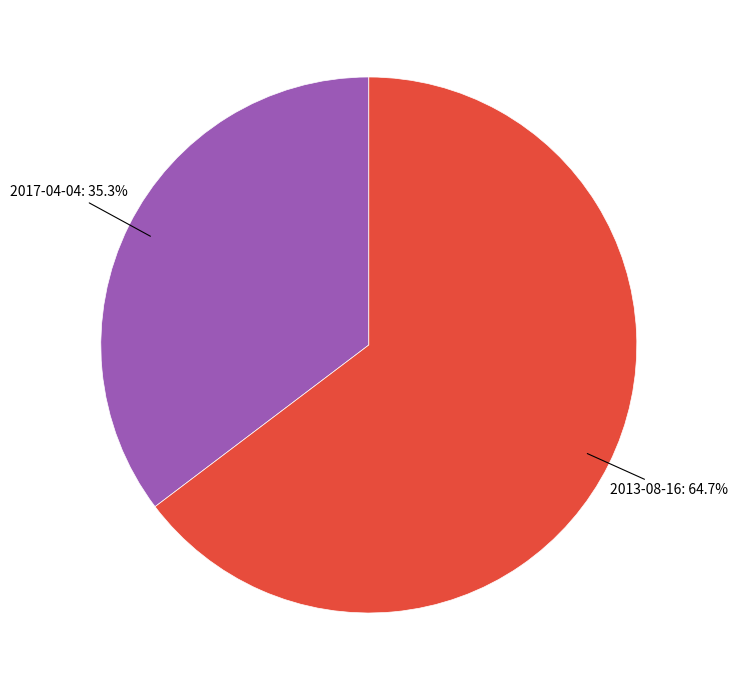

Is there a majority slice in this chart?

Yes